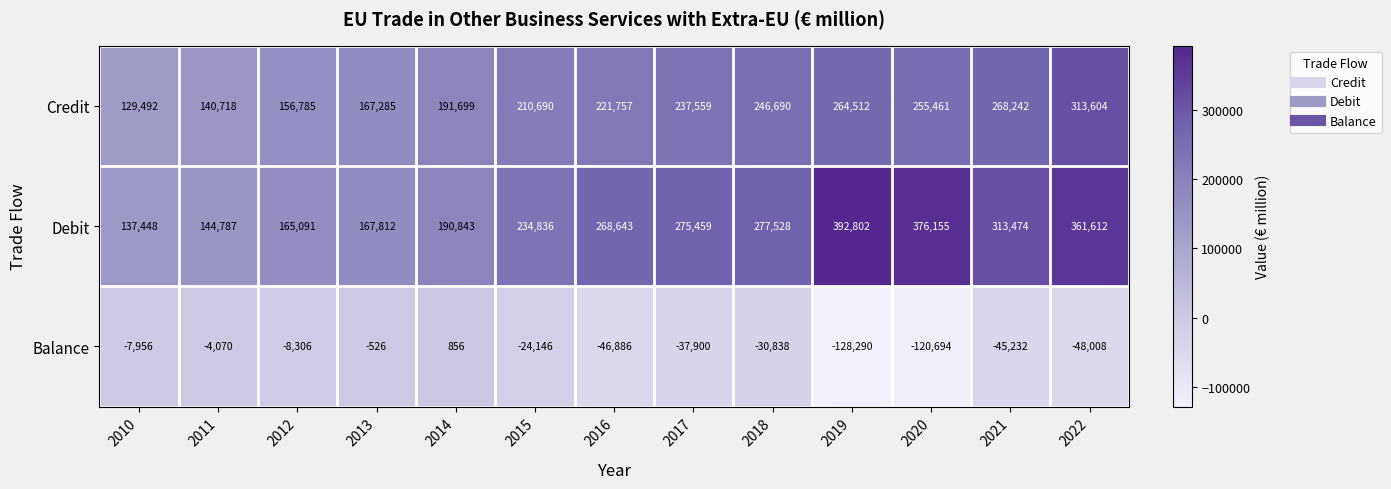

What is the total value across all series at 2011?

281435